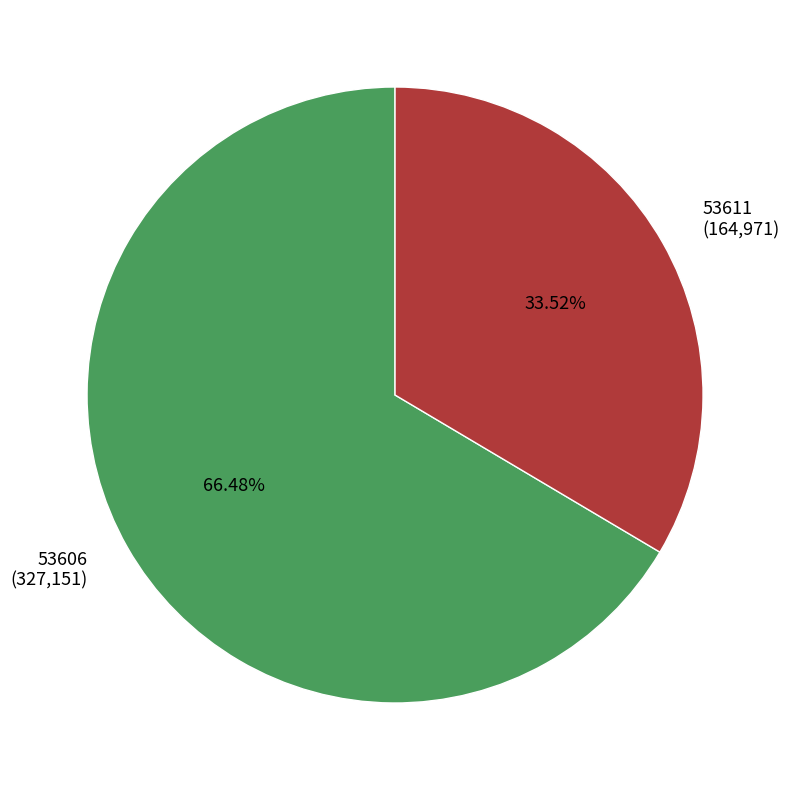

How many segments does this pie chart have?

2